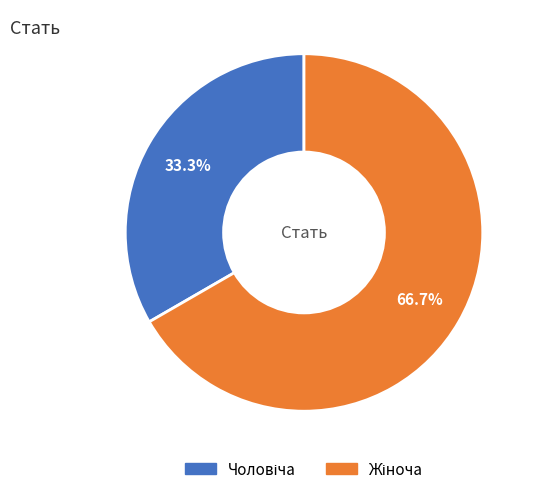

Is there any slice that represents more than half of the pie?

Yes